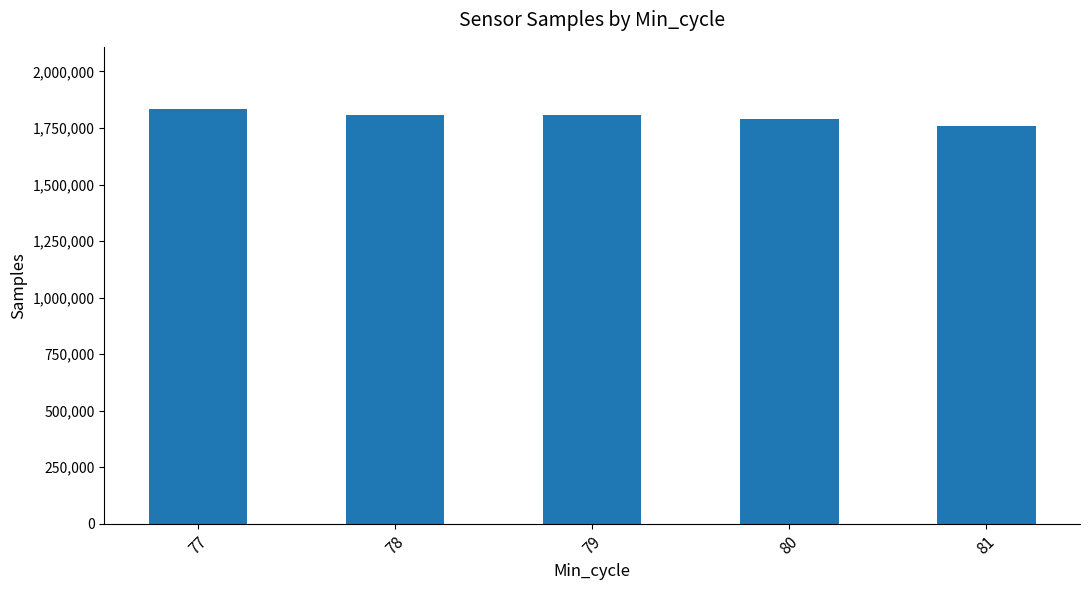

What is the value of the 1st bar from the left?

1834015.2